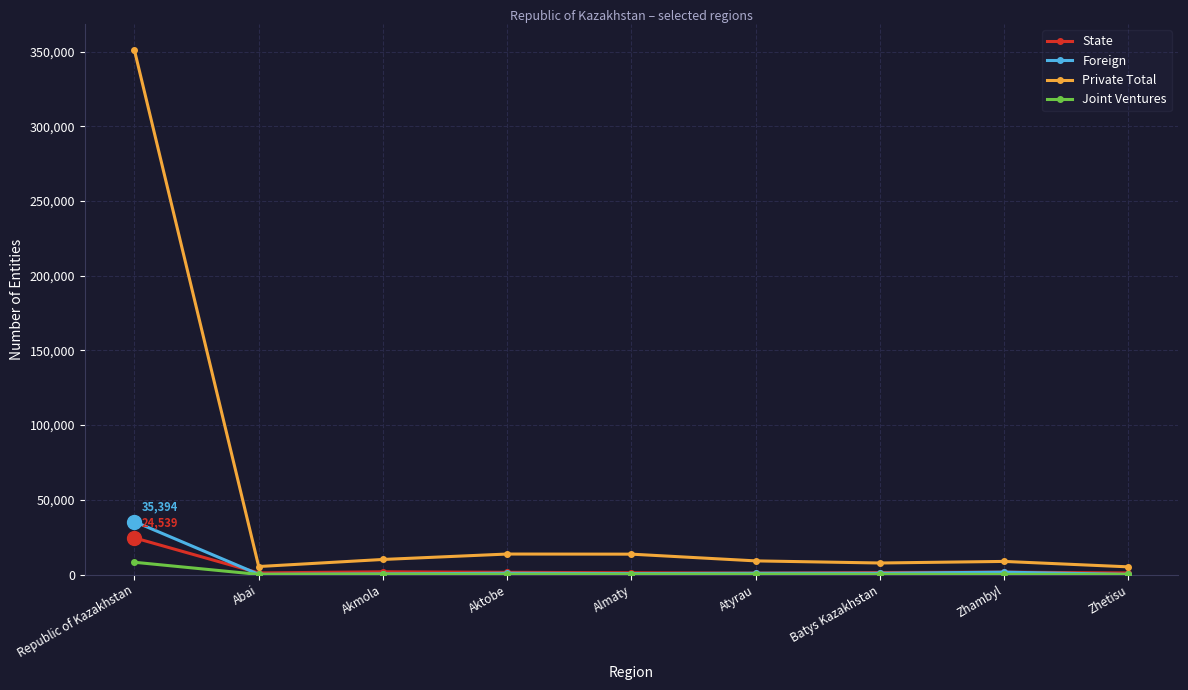

At how many categories does at least one series exceed 134138?

1